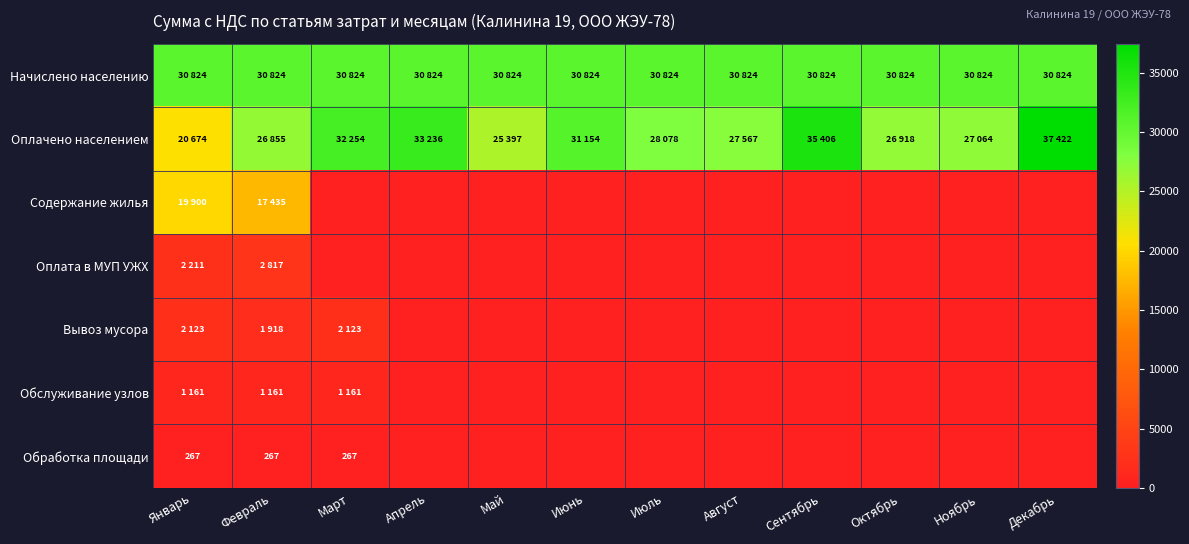

Rank the series by their maximum value, from lowest to highest.

Обработка площади, Обслуживание узлов, Вывоз мусора, Оплата в МУП УЖХ, Содержание жилья, Начислено населению, Оплачено населением